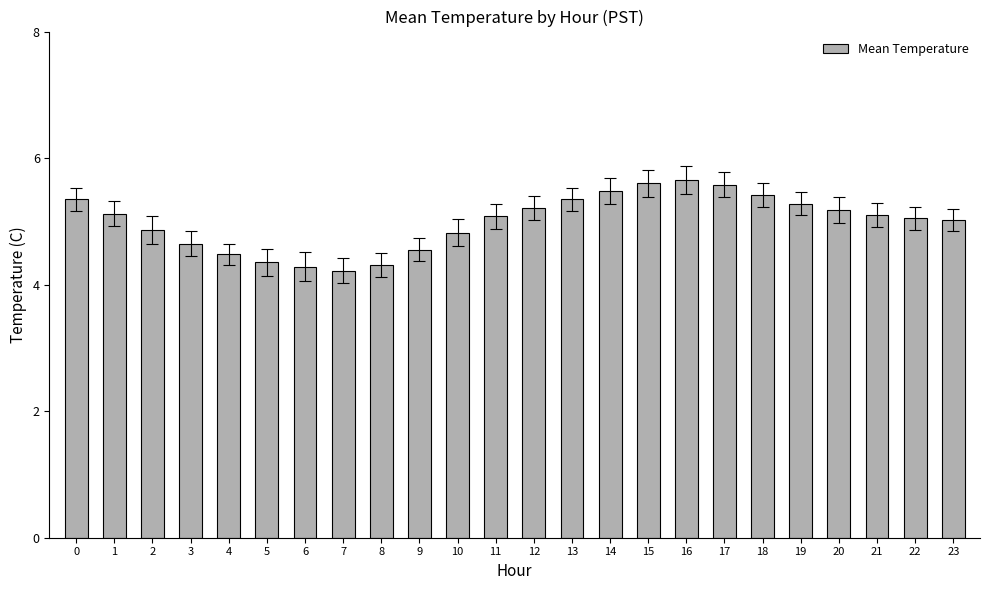

What is the value of the 22nd bar from the left?

5.1